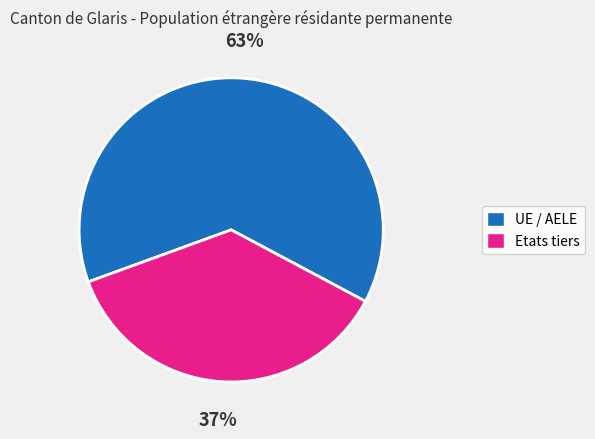

Approximately how many times larger is the value at Etats tiers compared to UE / AELE?

0.6